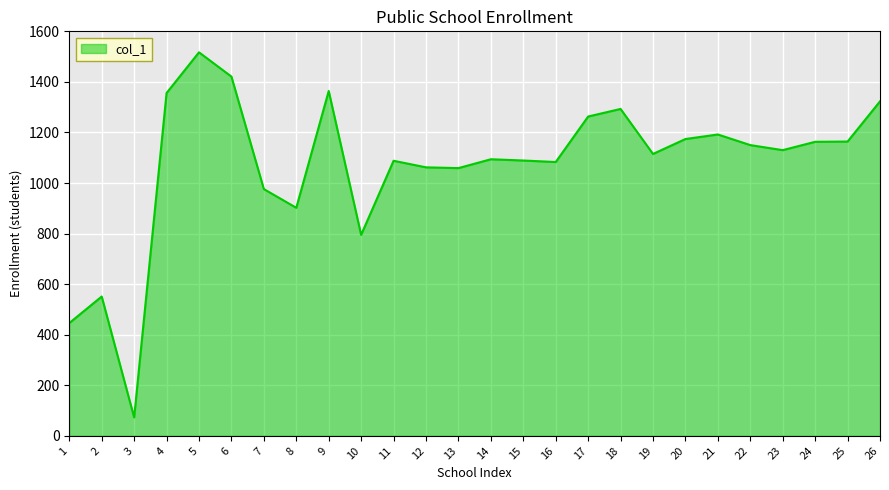

What is the change in value from 10 to 20?

+379